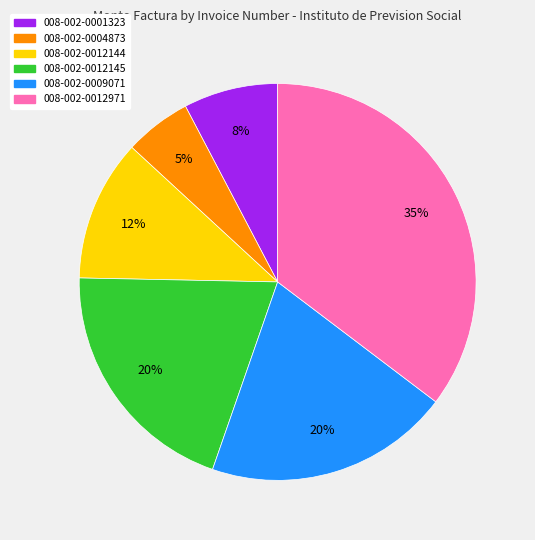

True or false: 008-002-0012971 accounts for 42% of the total.

False